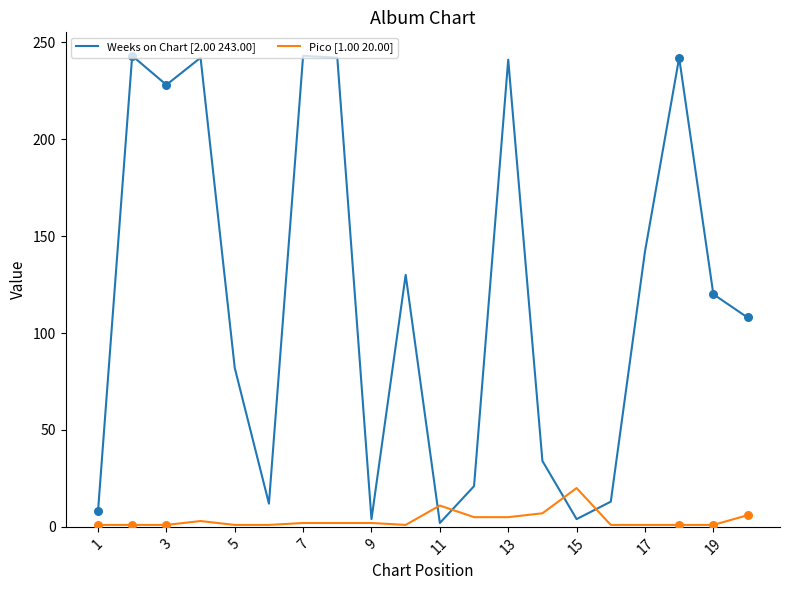

What are all the series names shown in the legend?

Weeks on Chart [2.00 243.00], Pico [1.00 20.00]